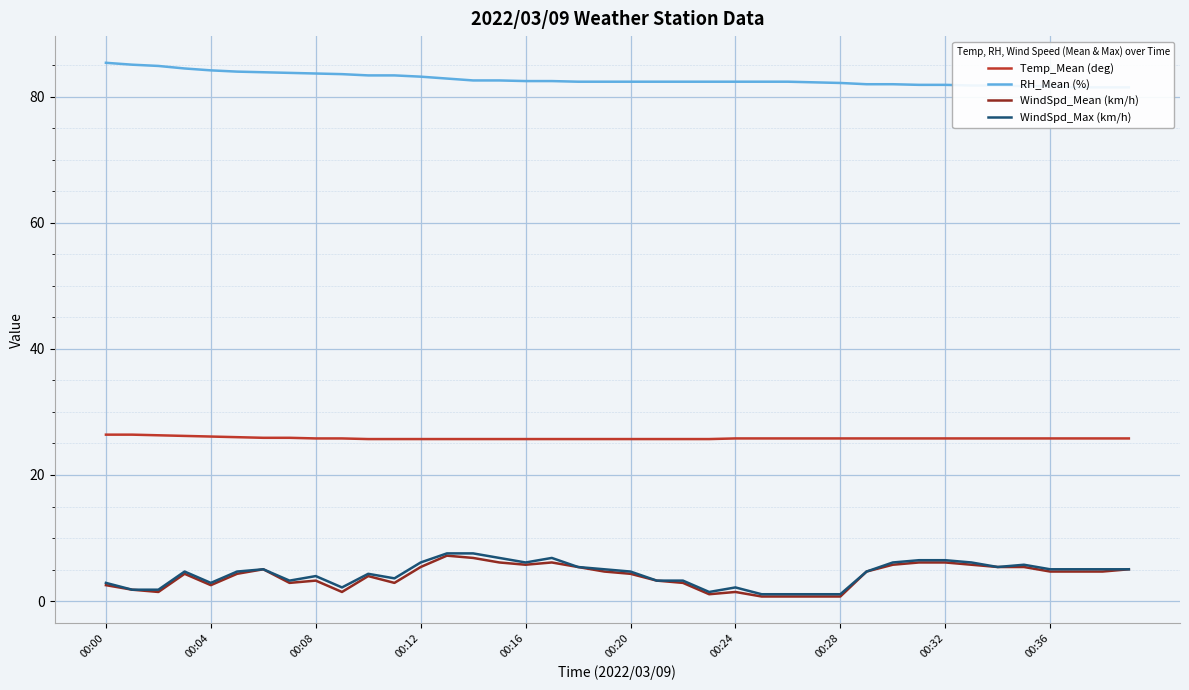

True or false: Temp_Mean (deg) has a value of 25.8 at 00:32.

True